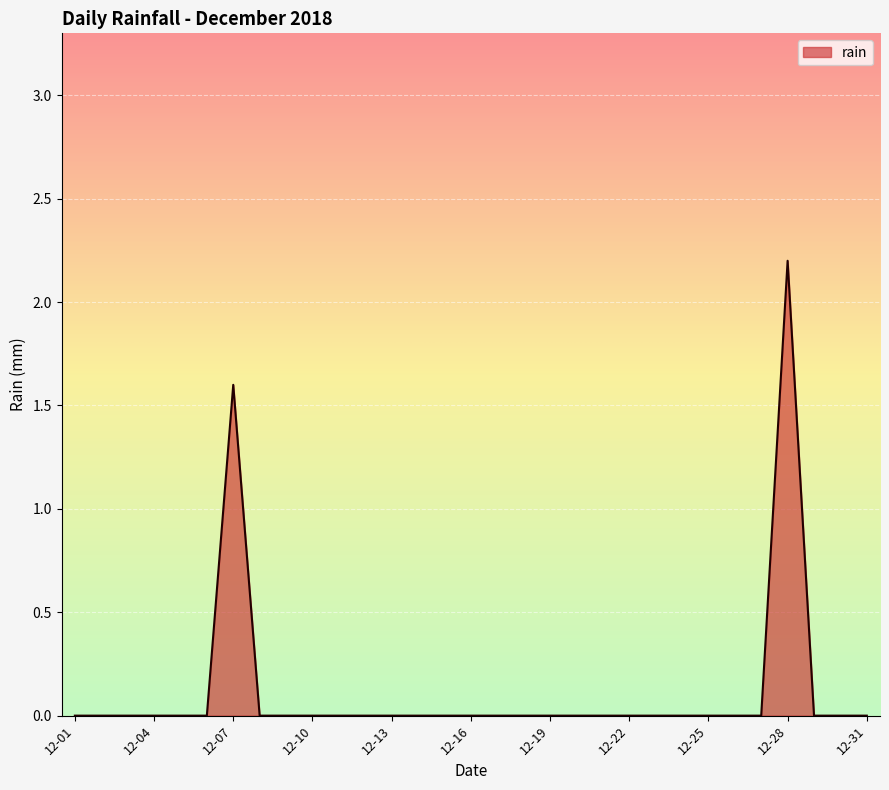

What is the difference between the maximum and minimum values?

2.2